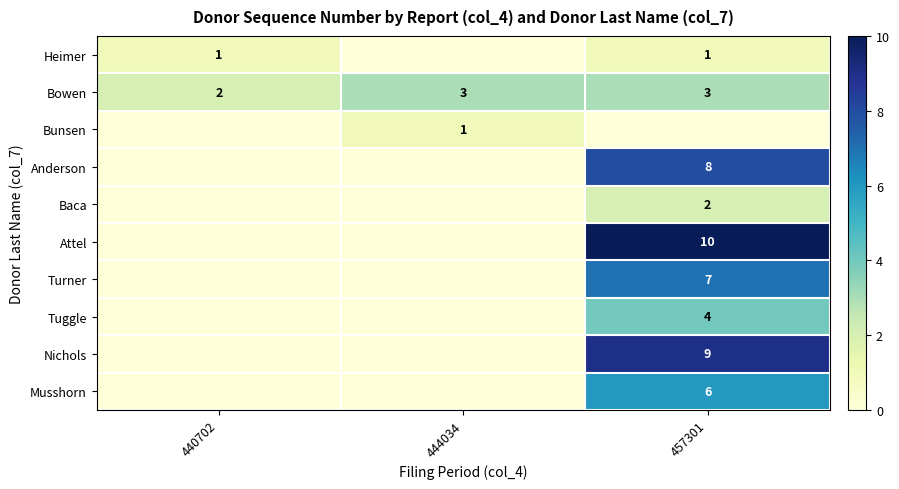

Count the number of categories in the chart.

3